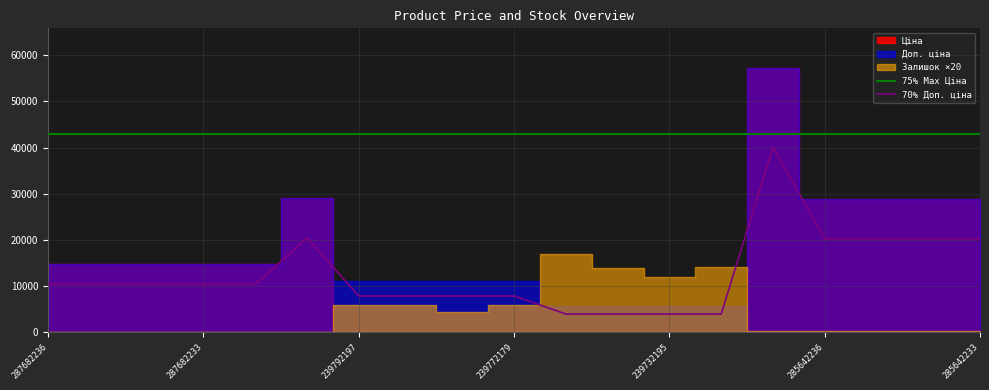

How many lines are shown in the chart?

2